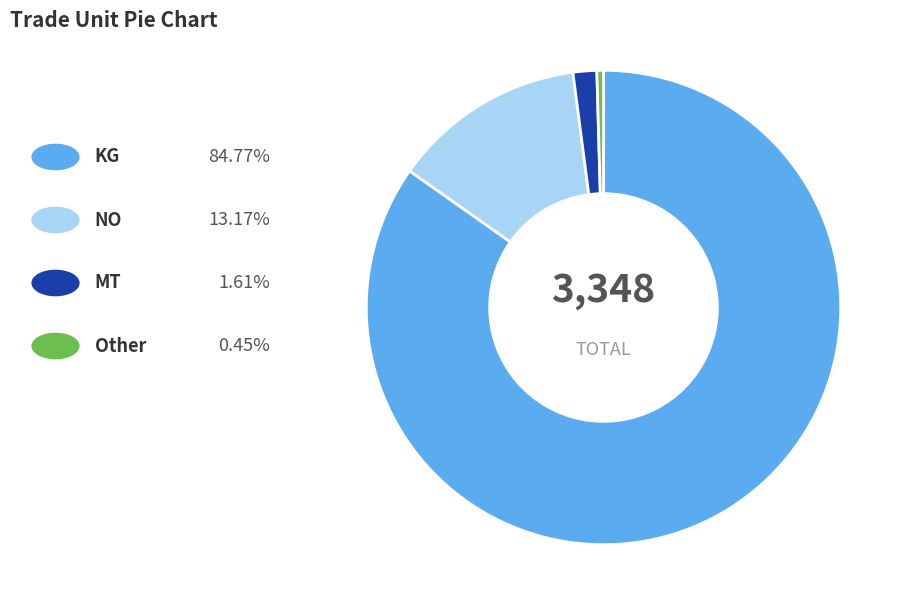

Is there any slice that represents more than half of the pie?

Yes